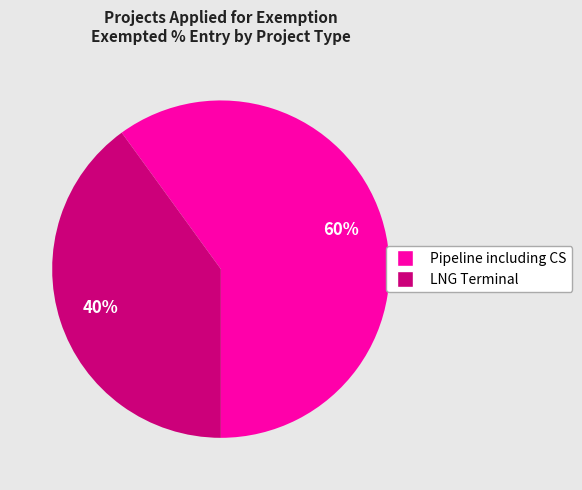

To the nearest percent, what is the difference between the largest and smallest slice percentages?

20%